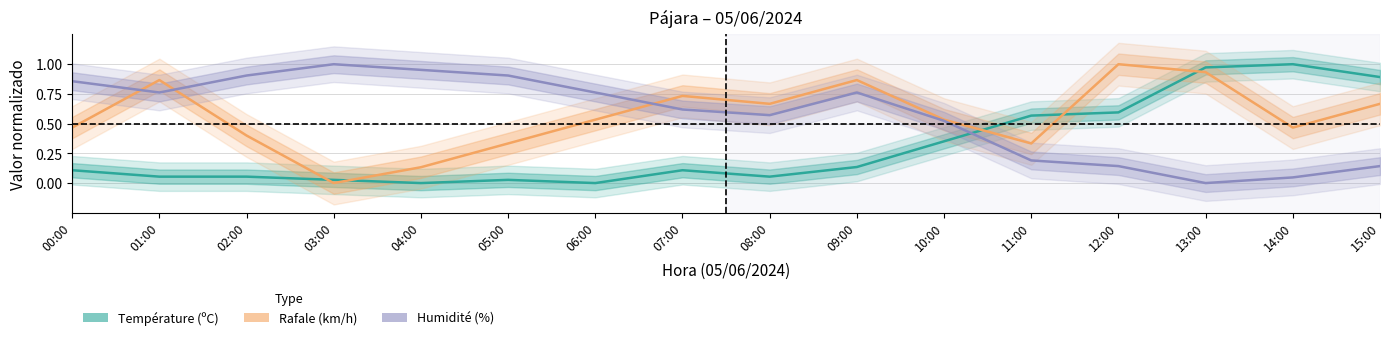

Which has a higher value, 00:00 or 13:00?

13:00